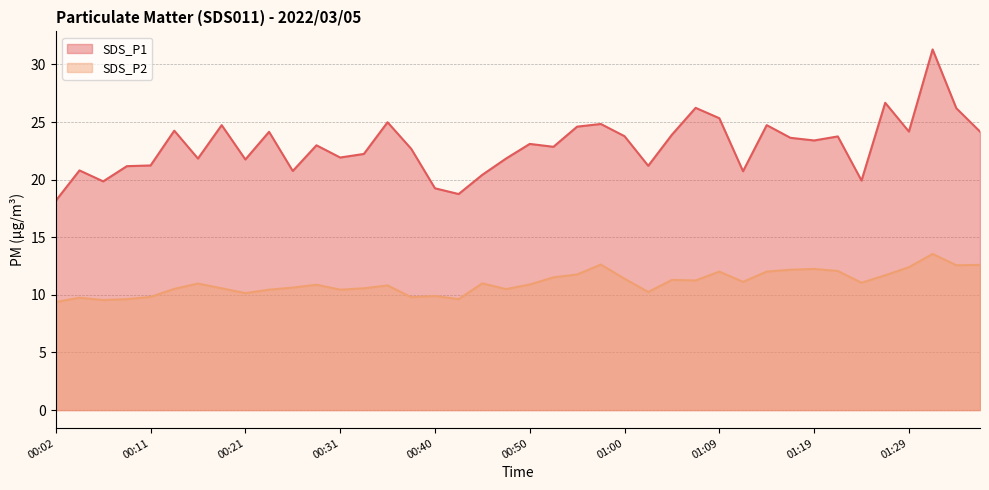

What is the total value across all series at 00:48?

32.3